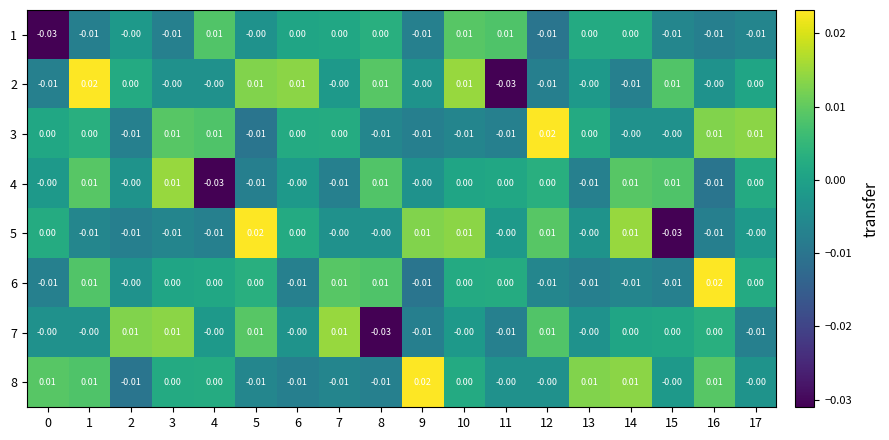

Is the value of 8 at 6 greater than the value of 4 at 9?

No